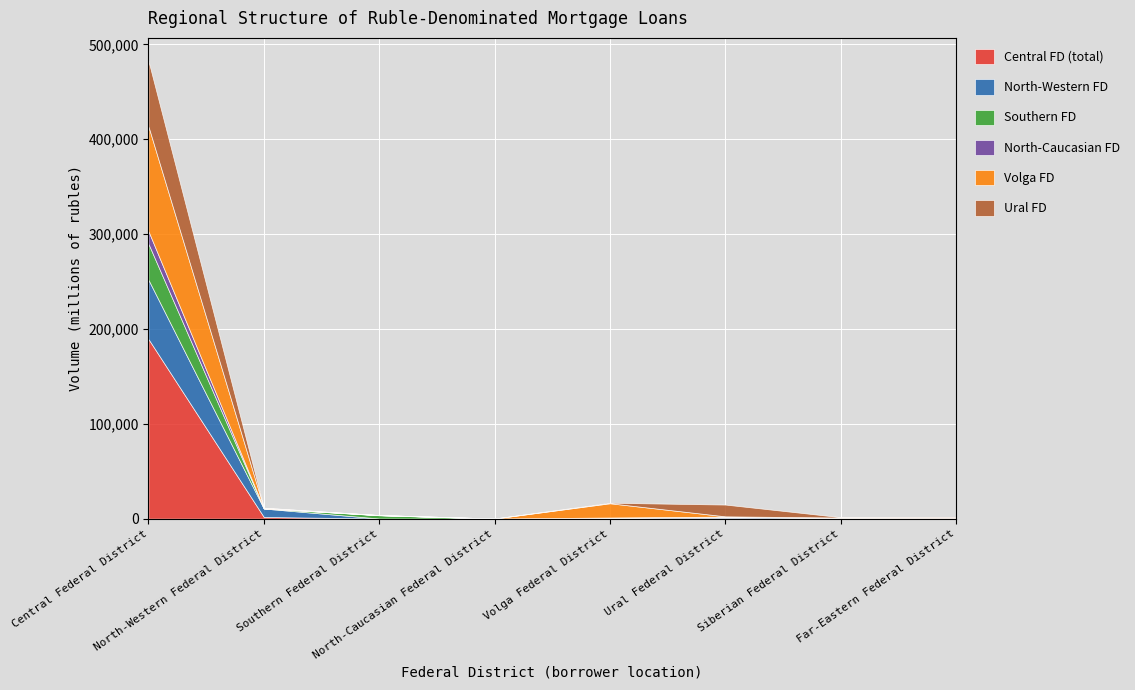

Rank the series at Central Federal District from lowest to highest value.

North-Caucasian FD, Southern FD, North-Western FD, Ural FD, Volga FD, Central FD (total)